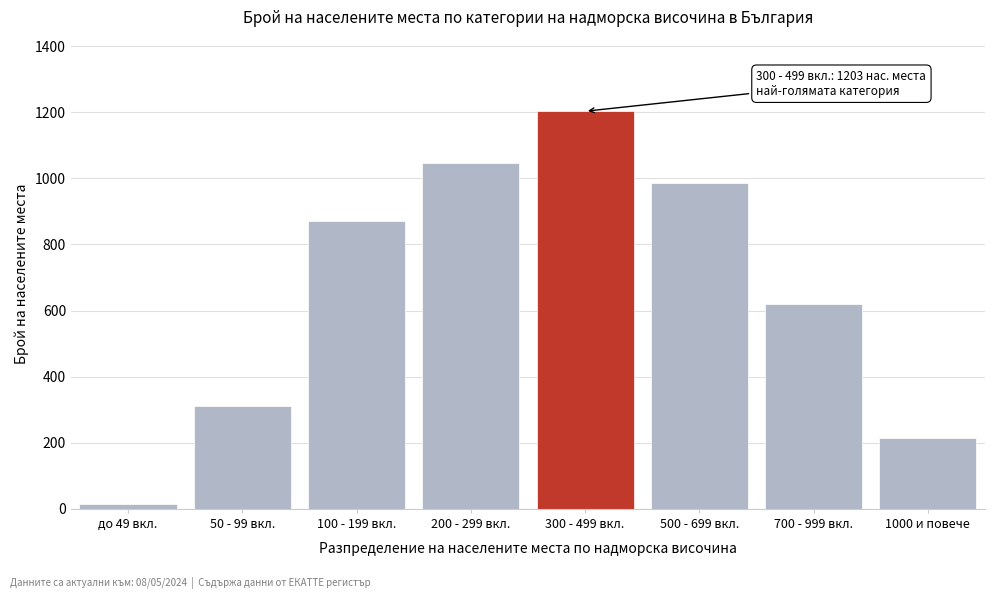

Reading right to left, list all the values displayed in this chart.

1000 и повече=215	700 - 999 вкл.=621	500 - 699 вкл.=987	300 - 499 вкл.=1203	200 - 299 вкл.=1045	100 - 199 вкл.=872	50 - 99 вкл.=312	до 49 вкл.=14